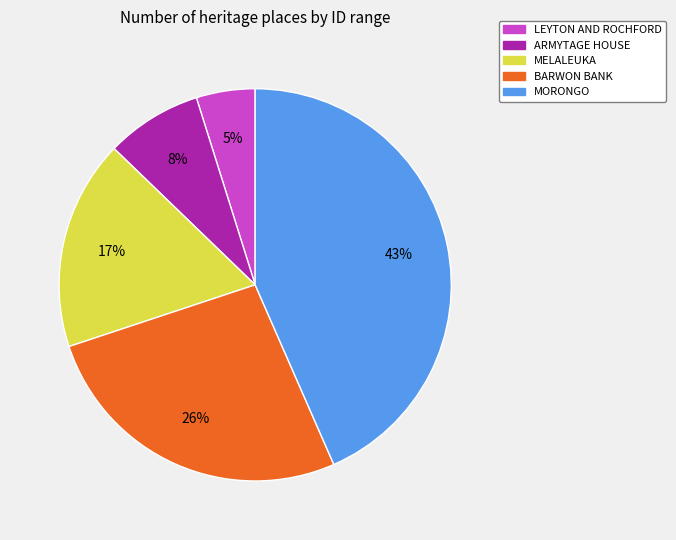

Approximately how many times larger is the value at LEYTON AND ROCHFORD compared to MELALEUKA?

0.3